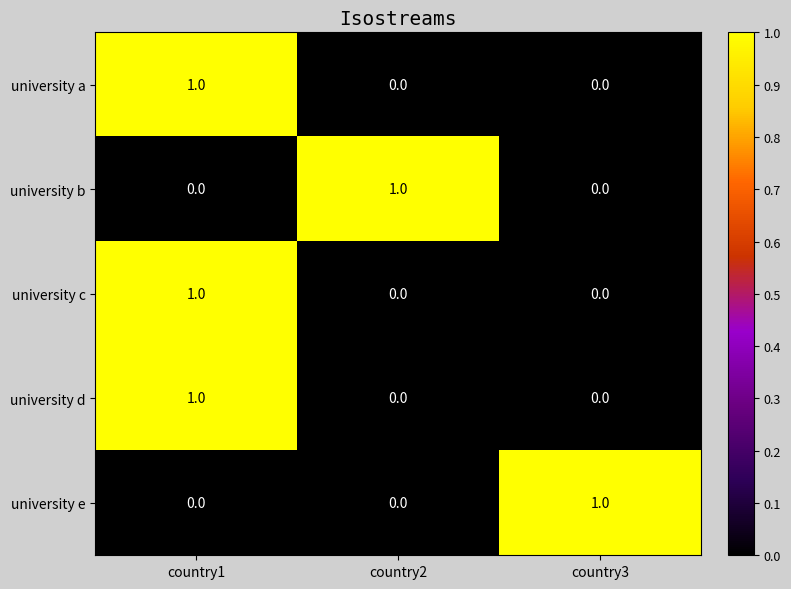

Count the university a values in the range 0 to 1.

3